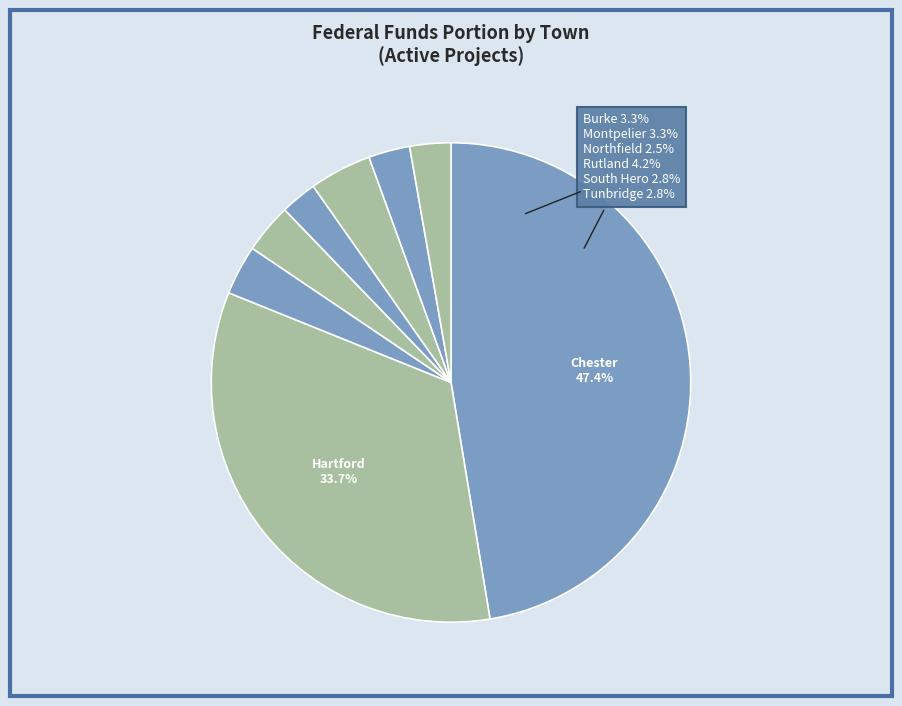

Count the number of slices in the pie.

8